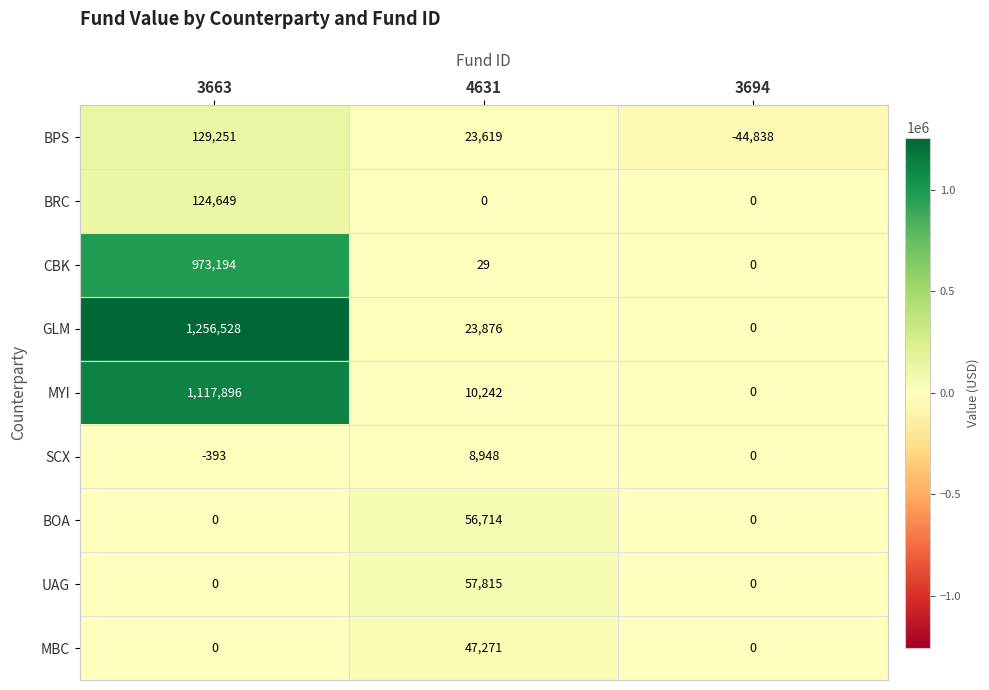

Which series has the widest spread of values?

GLM